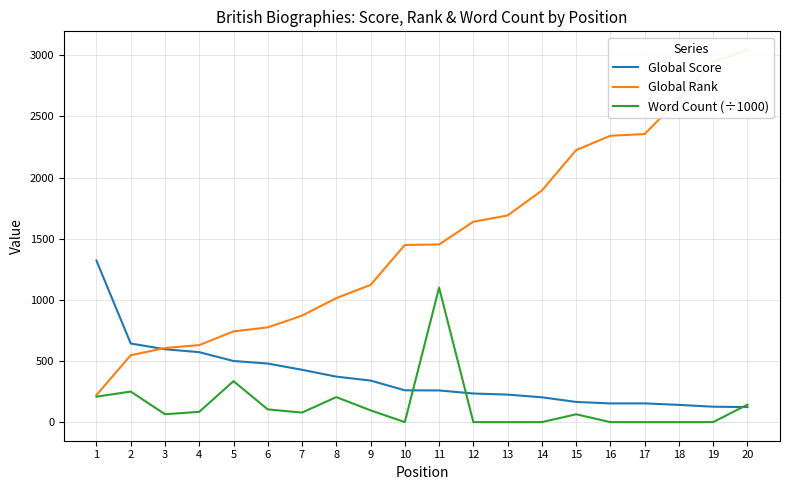

Rank the series by their maximum value, from lowest to highest.

Word Count (÷1000), Global Score, Global Rank